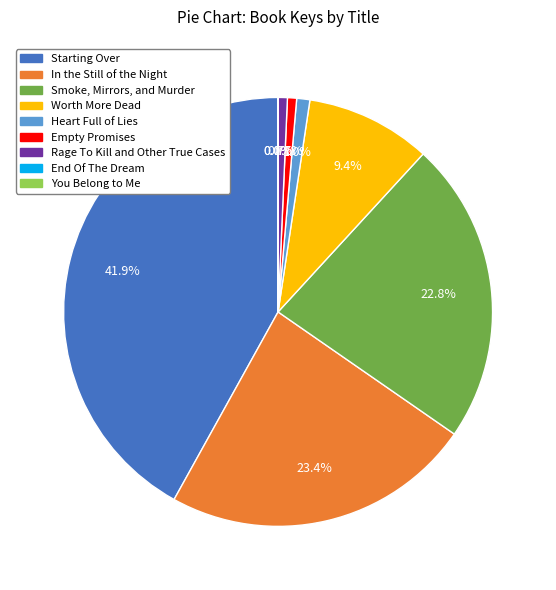

What is the total percentage of Heart Full of Lies and In the Still of the Night?

24.4%